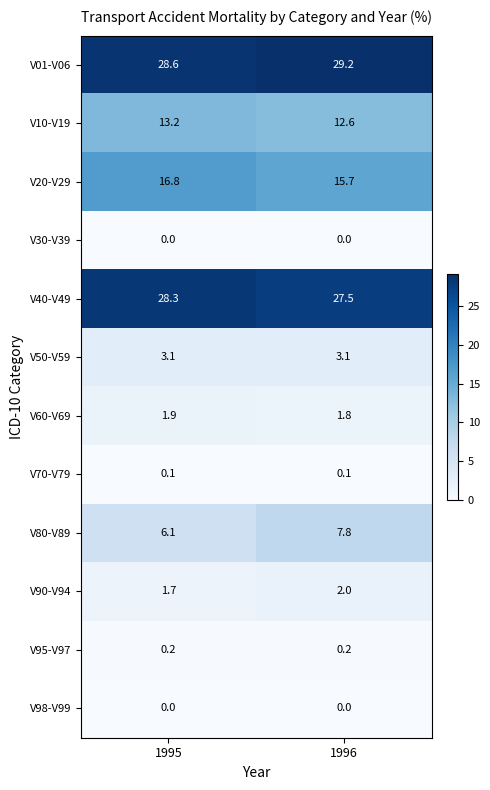

What is the difference between the highest and lowest values at 1995?

28.6